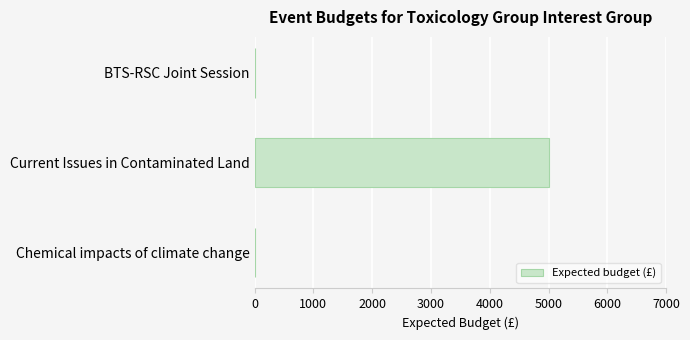

What is the sum of all values?

5000